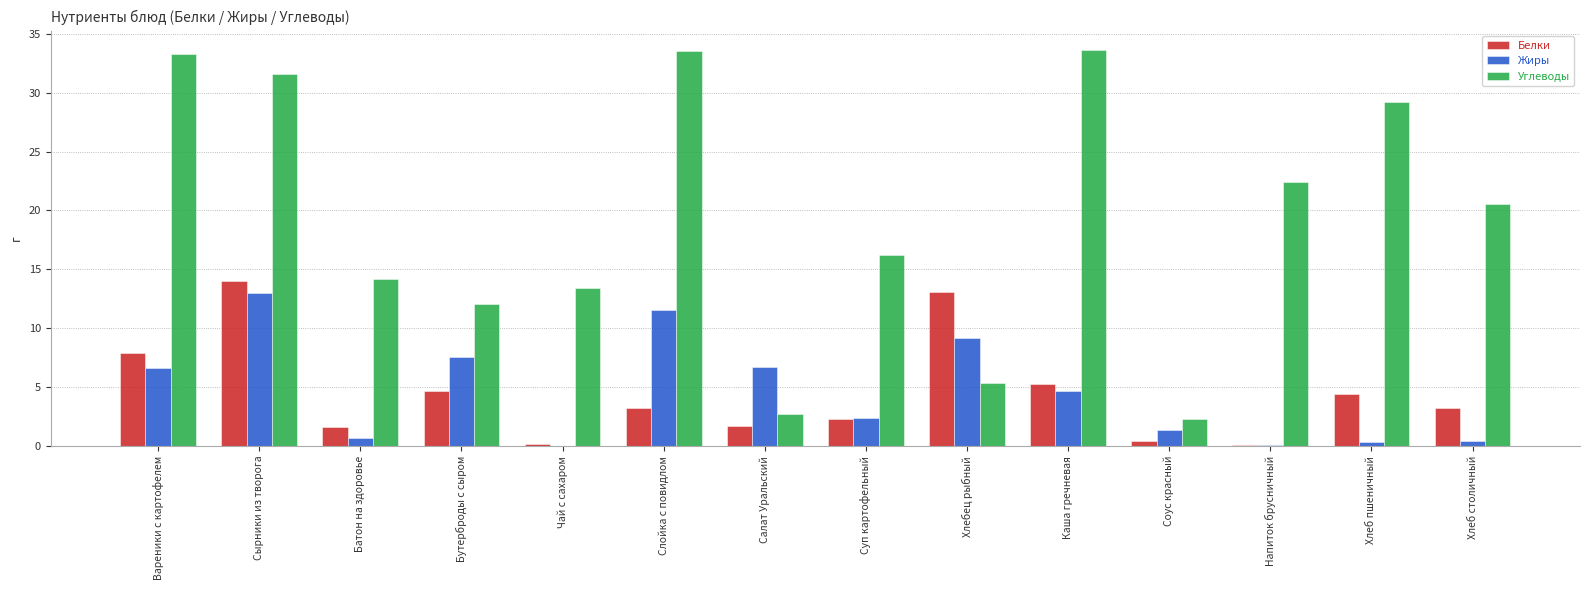

The Жиры series shows 4.6 at Каша гречневая. True or false?

True